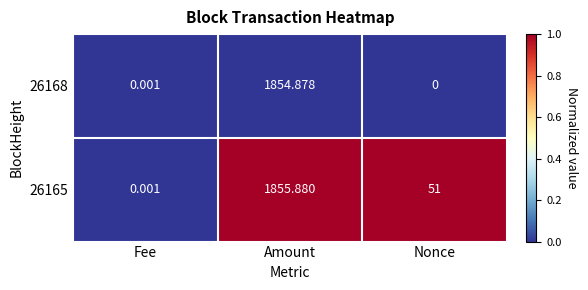

At which category is the sum across all series the highest?

Amount